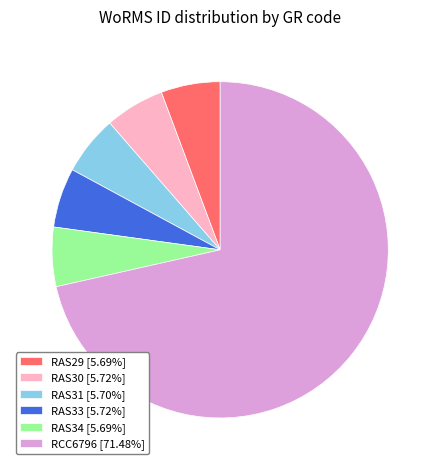

The RAS31 slice represents 15% of the pie. True or false?

False